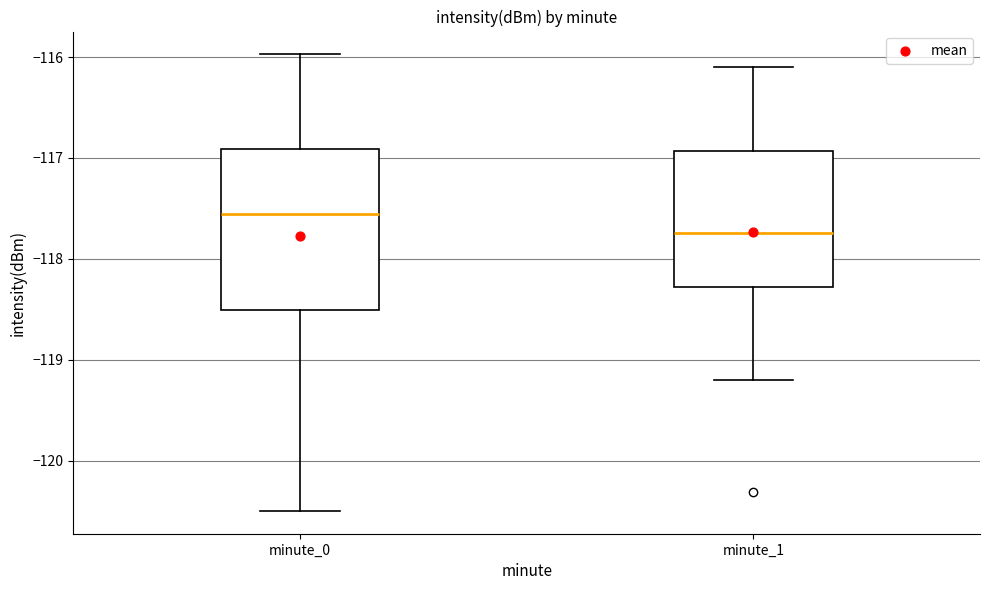

Which box's median line is the highest?

minute_0